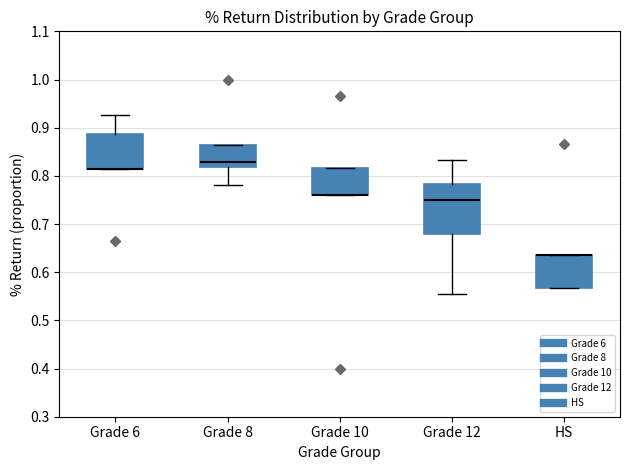

Reading left to right, transcribe this box plot: for each box, give where its median line is, the range the box spans, and where its two whiskers end, as read against the y-axis. The values are not printed on the chart, so give them approximately, as read against the axis.

Grade 6: median 0.81 (drawn on the box's lower edge), box 0.81 to 0.89, whiskers 0.81 to 0.93
Grade 8: median 0.83, box 0.82 to 0.86, whiskers 0.78 to 0.86
Grade 10: median 0.76 (drawn on the box's lower edge), box 0.76 to 0.82, whiskers 0.76 to 0.82
Grade 12: median 0.75, box 0.68 to 0.78, whiskers 0.56 to 0.83
HS: median 0.63 (drawn on the box's upper edge), box 0.57 to 0.63, whiskers 0.57 to 0.63